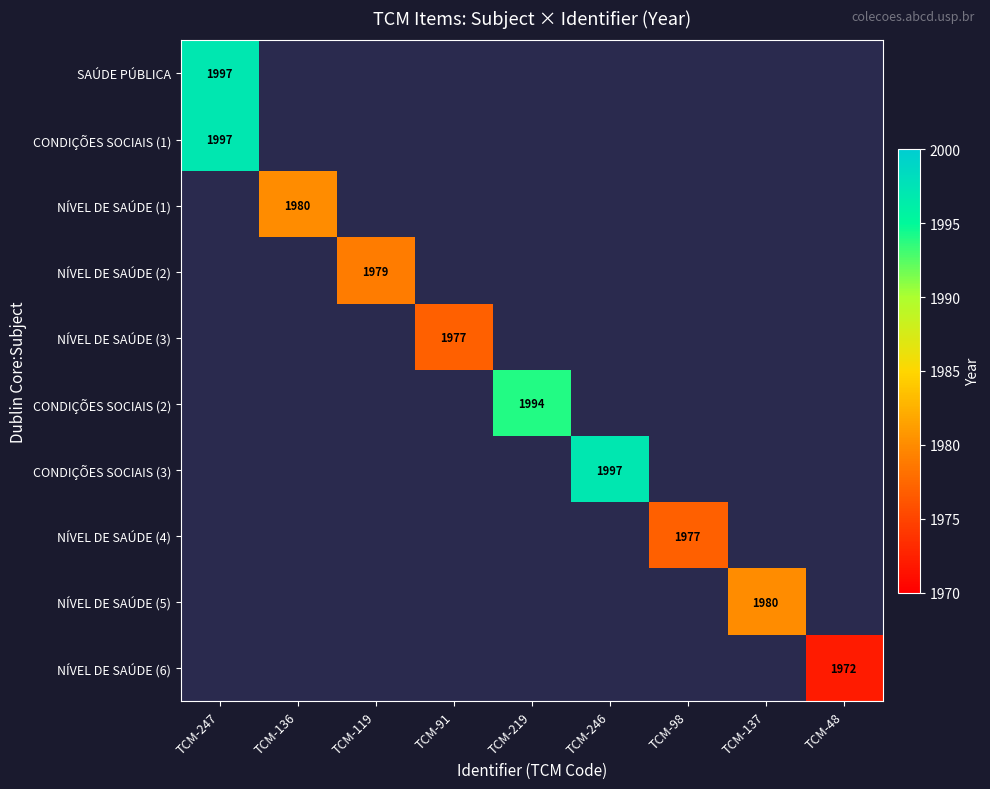

Is it true that CONDIÇÕES SOCIAIS (2) equals 1994 at TCM-219?

True